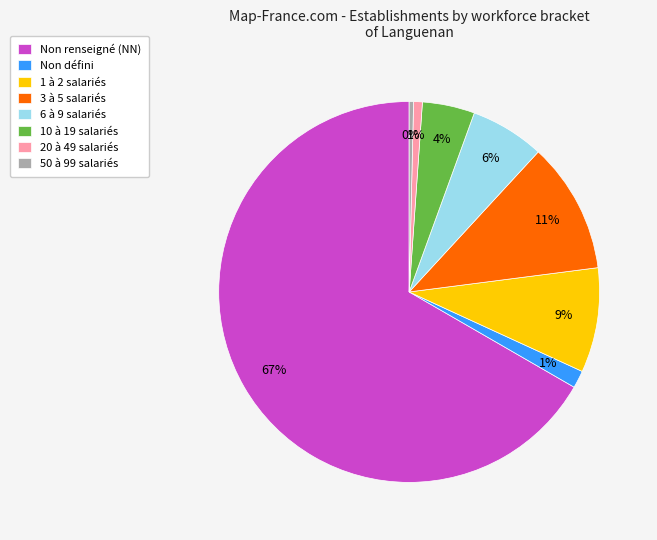

Is the sum of 10 à 19 salariés and 3 à 5 salariés greater than half?

No